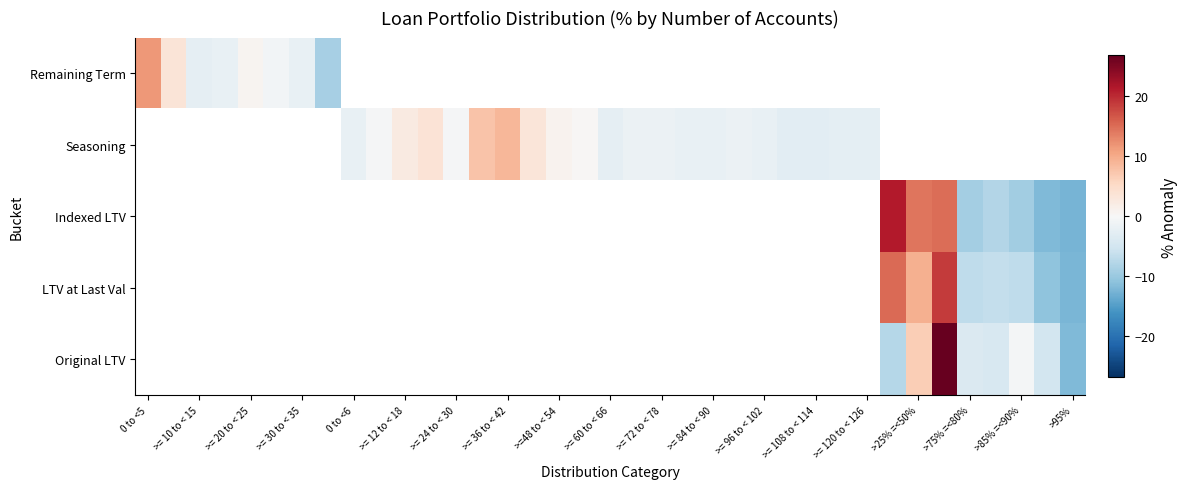

How many data points does each series have?

37